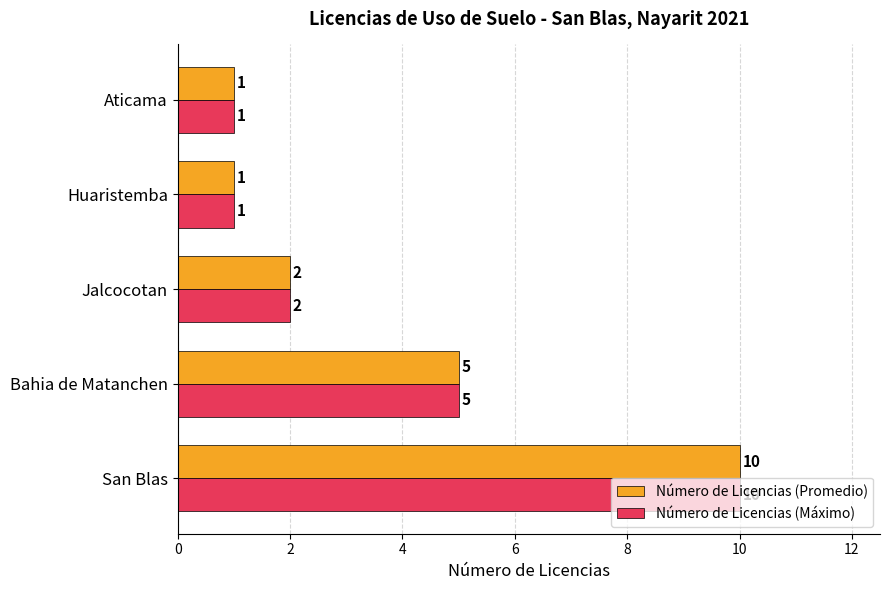

Which category has the highest value in the Número de Licencias (Máximo) series?

San Blas